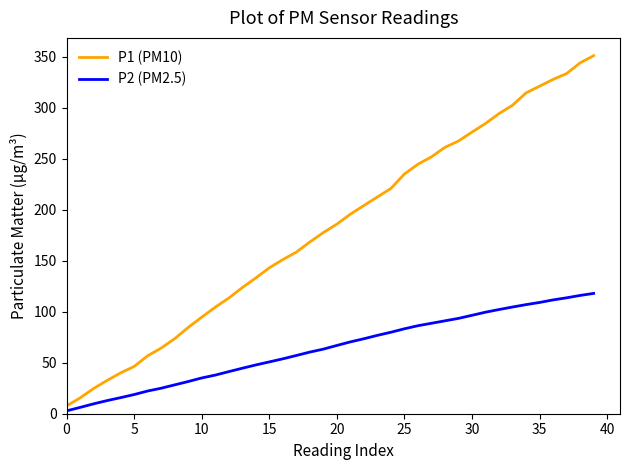

Which series has the largest range (max minus min)?

P1 (PM10)